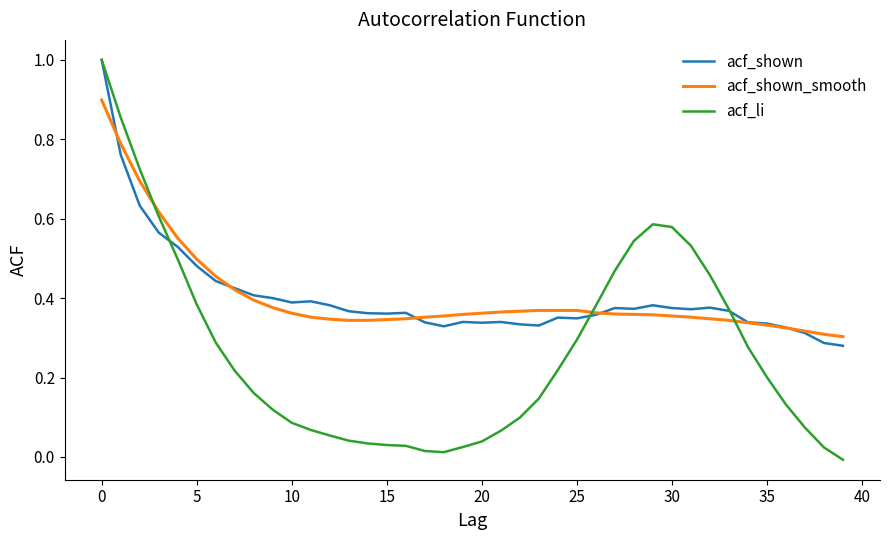

Which series has the largest range (max minus min)?

acf_li